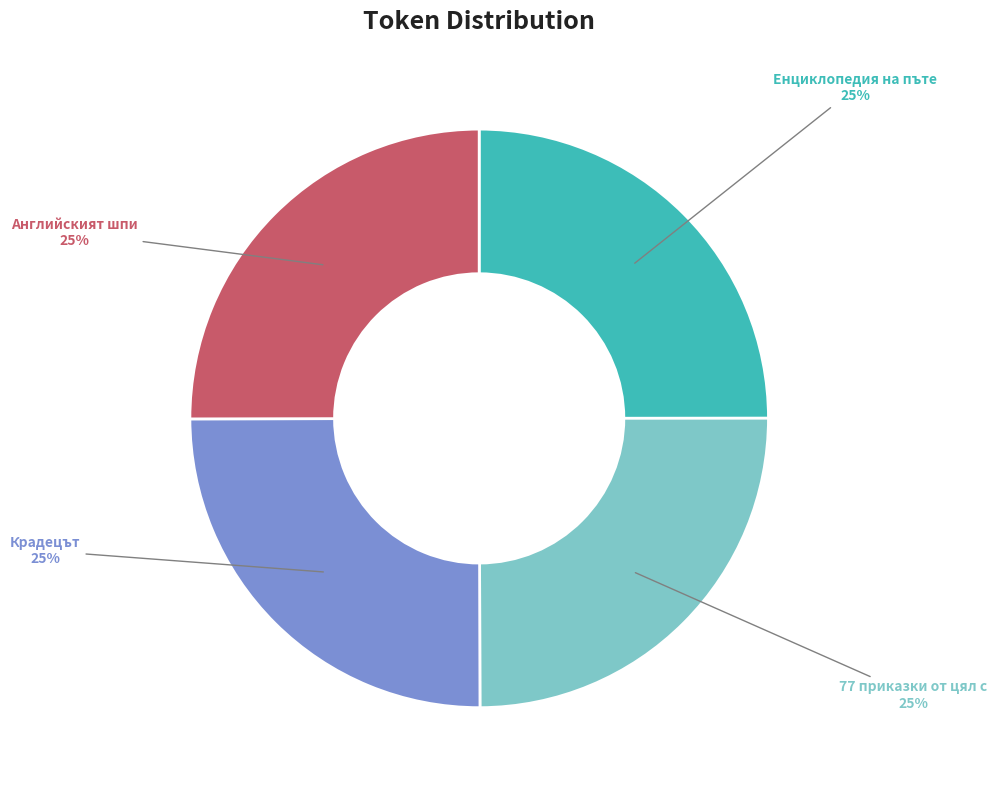

Is there a majority slice in this chart?

No